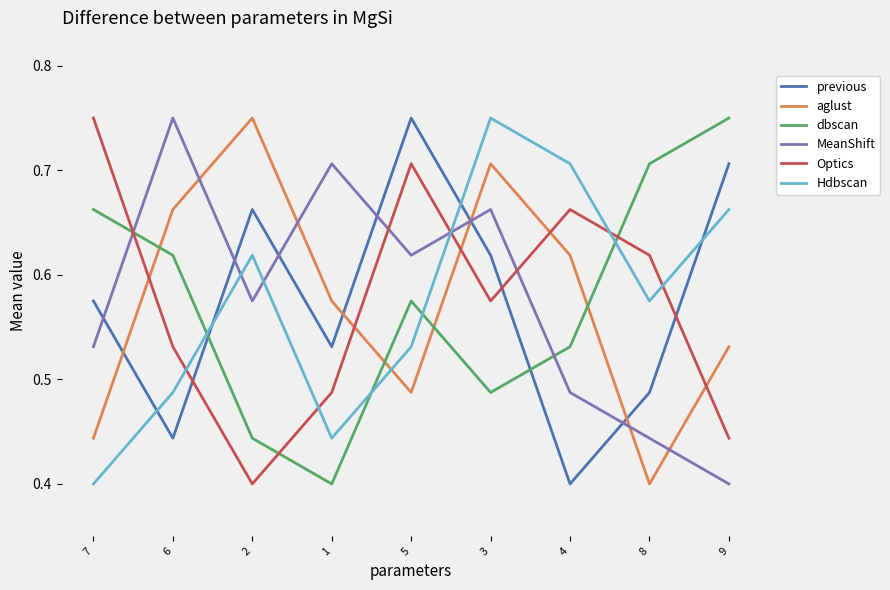

True or false: dbscan and previous intersect in this chart.

True